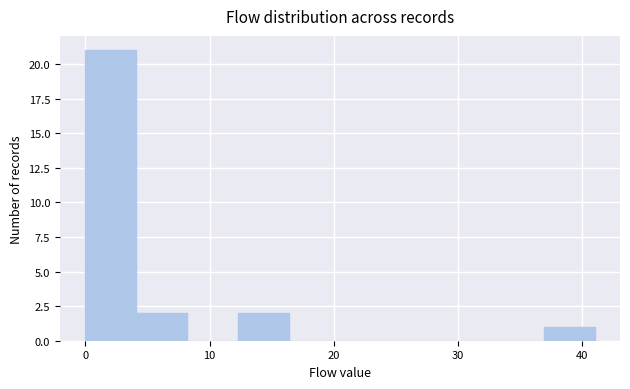

Over which range of the x-axis is the bar tallest?

0.0 to 4.1